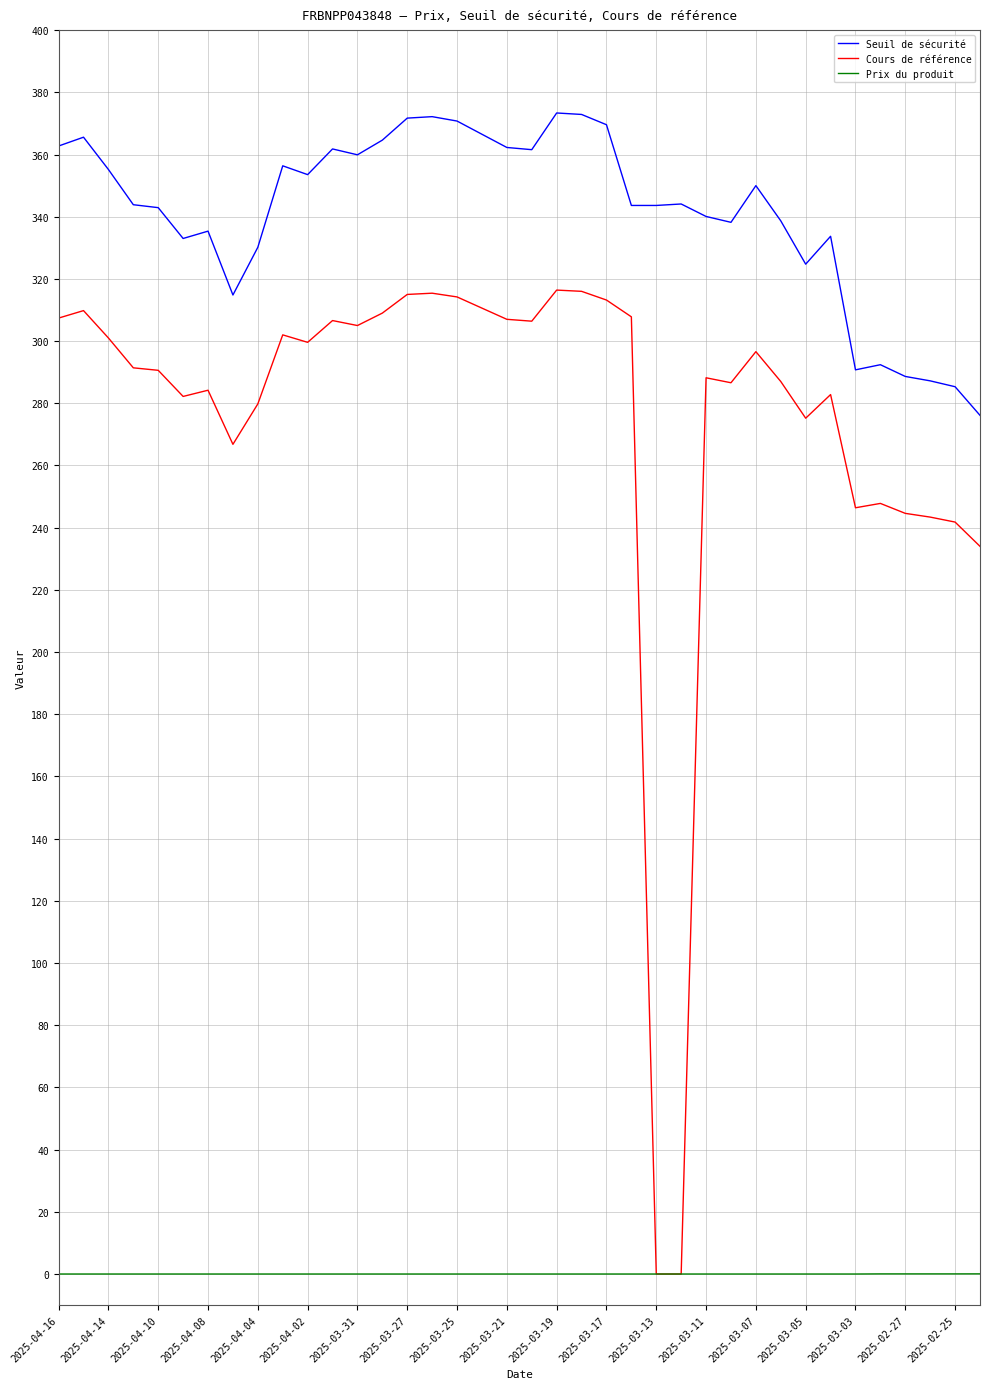

How many values in the Cours de référence series exceed 296?

19